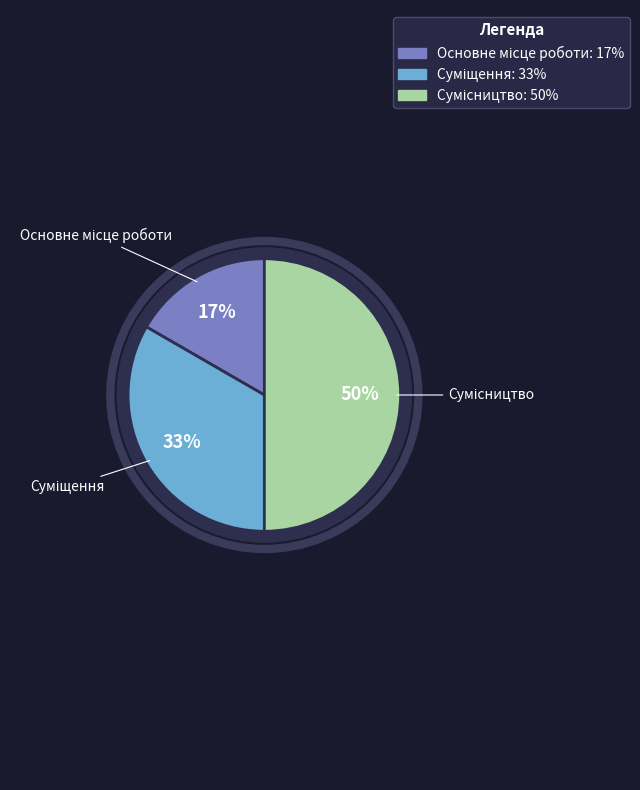

How many segments does this pie chart have?

3